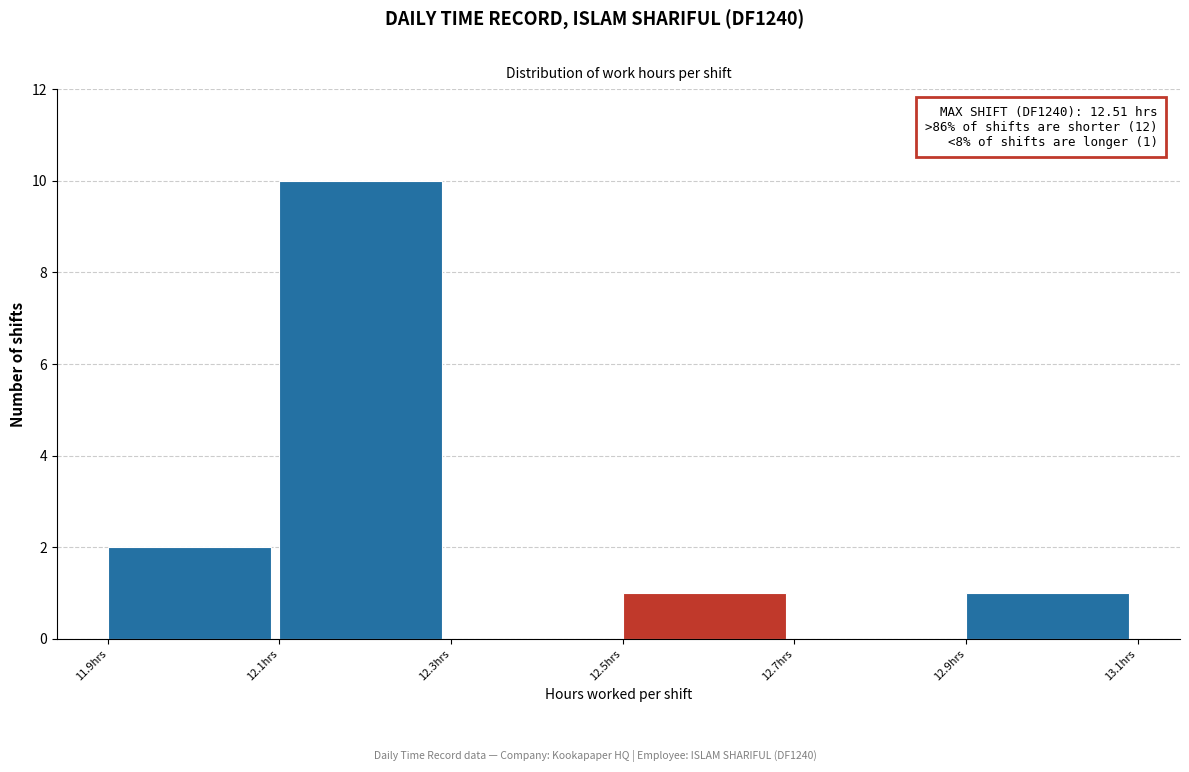

Over which range of the x-axis is the bar tallest?

12.1 to 12.3